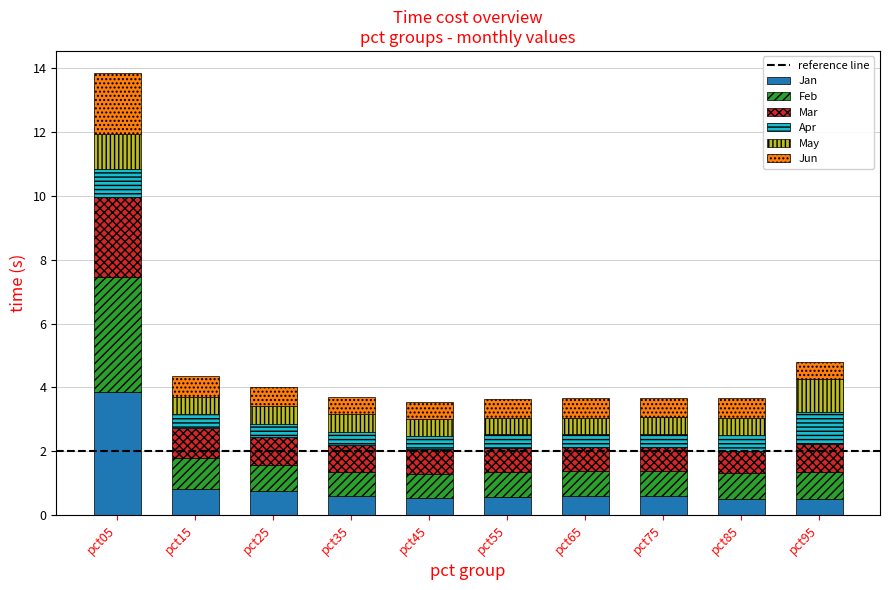

What is the total value across all series at pct75?

3.7